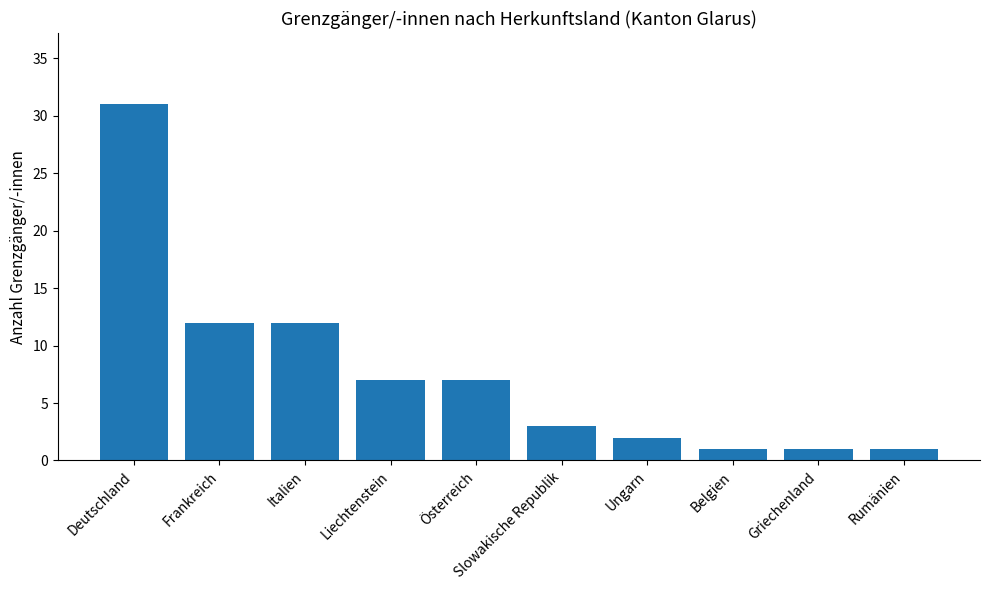

What is the difference between the maximum and minimum values?

30